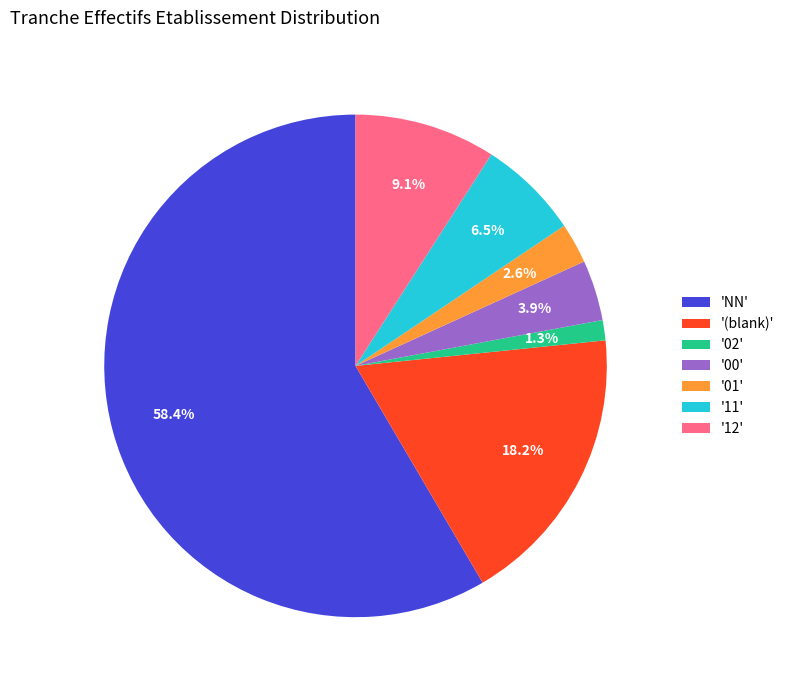

Rank the categories by value from highest to lowest.

'NN', '(blank)', '12', '11', '00', '01', '02'